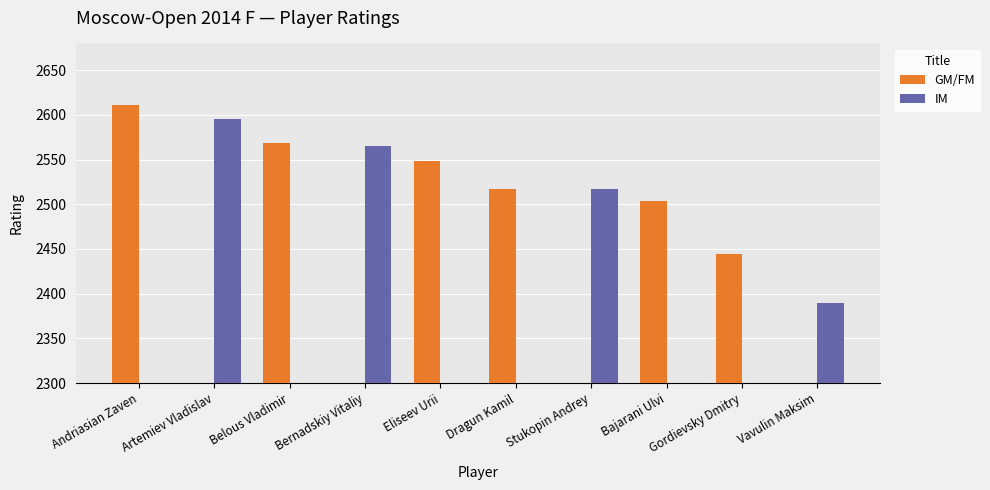

What is the maximum value for IM?

2595